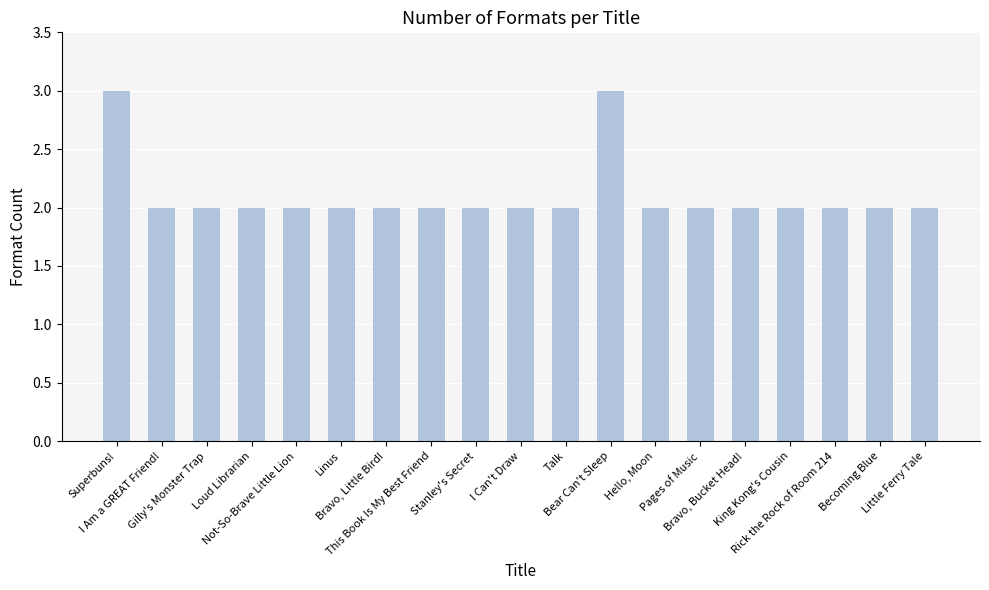

Are the bars horizontal?

No